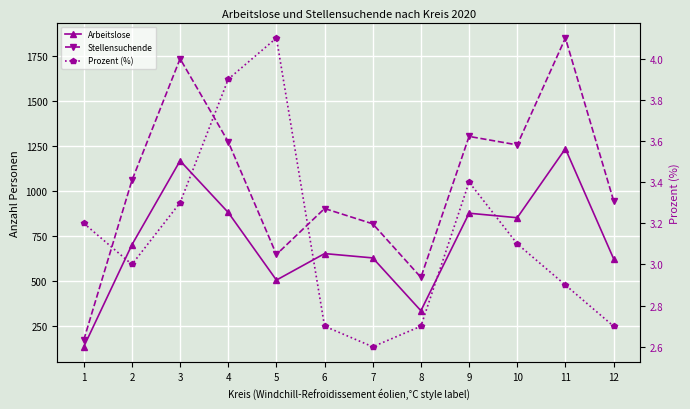

What is the value of the Arbeitslose point at the 12th from the left?

624.0